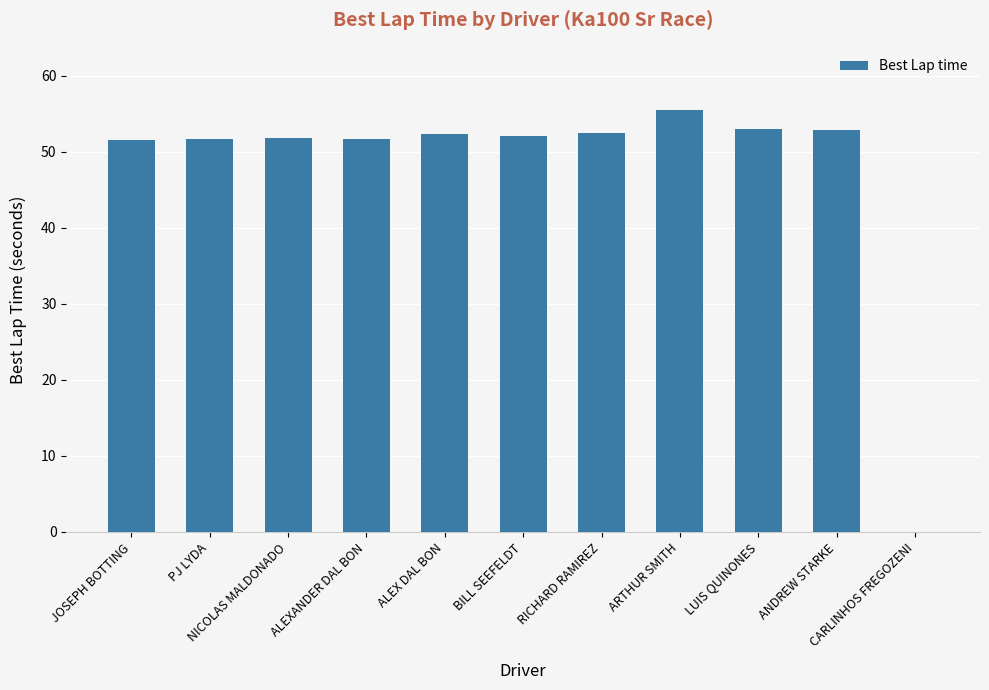

The value at JOSEPH BOTTING is 51.6. True or false?

True